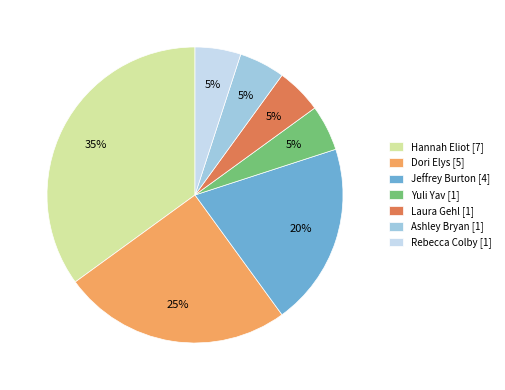

Is it true that Rebecca Colby [1] is 20% of the pie?

False